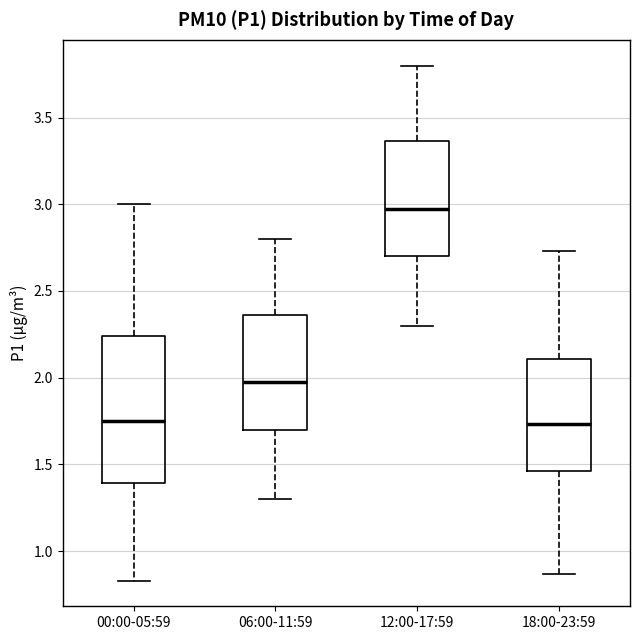

Where is the upper edge of the box for 12:00-17:59 on the y-axis? The values are not printed on the chart, so give them approximately, as read against the axis.

3.35